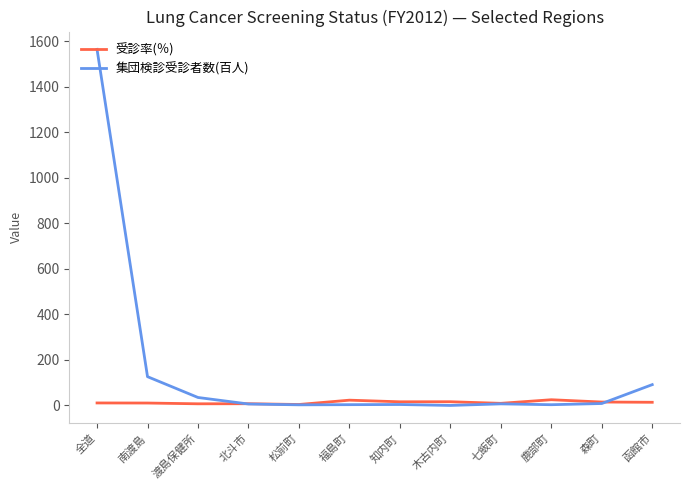

At which category is the sum across all series the highest?

全道